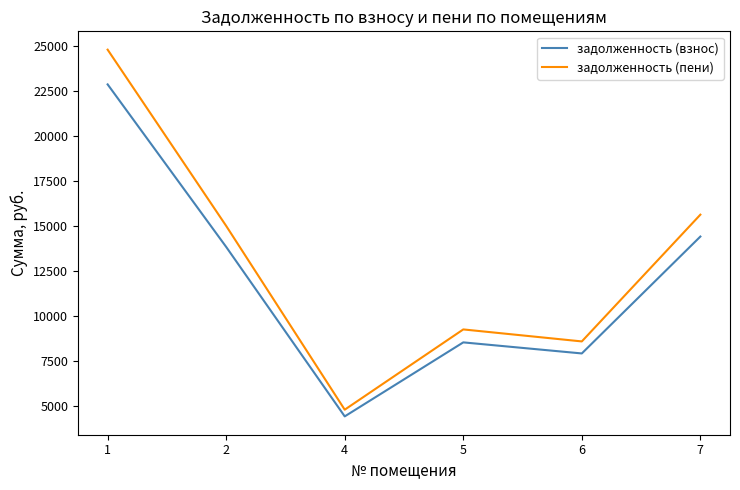

What is the total value across all series at 7?

30015.0